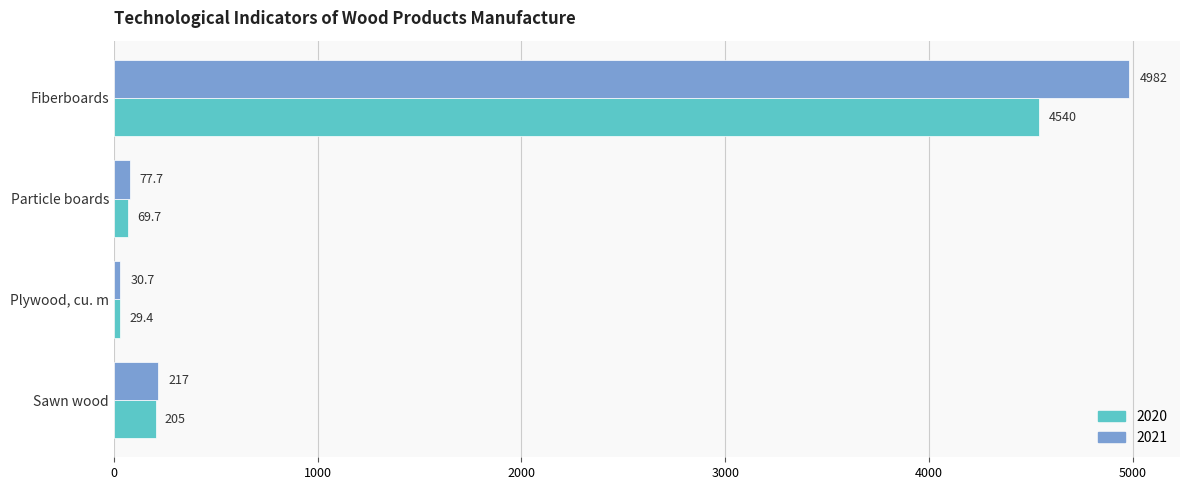

Which series has the largest total across all categories?

2021